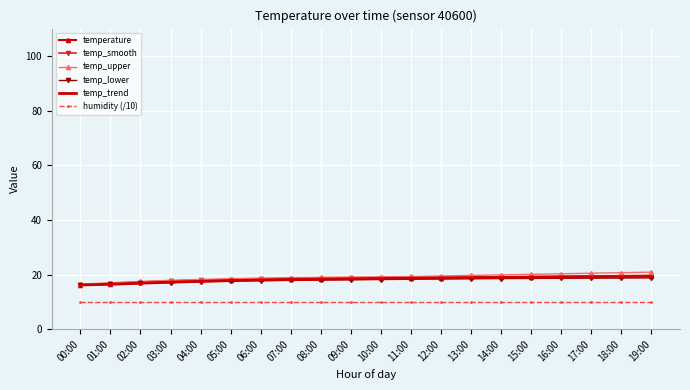

What is the smallest value displayed?

10.0